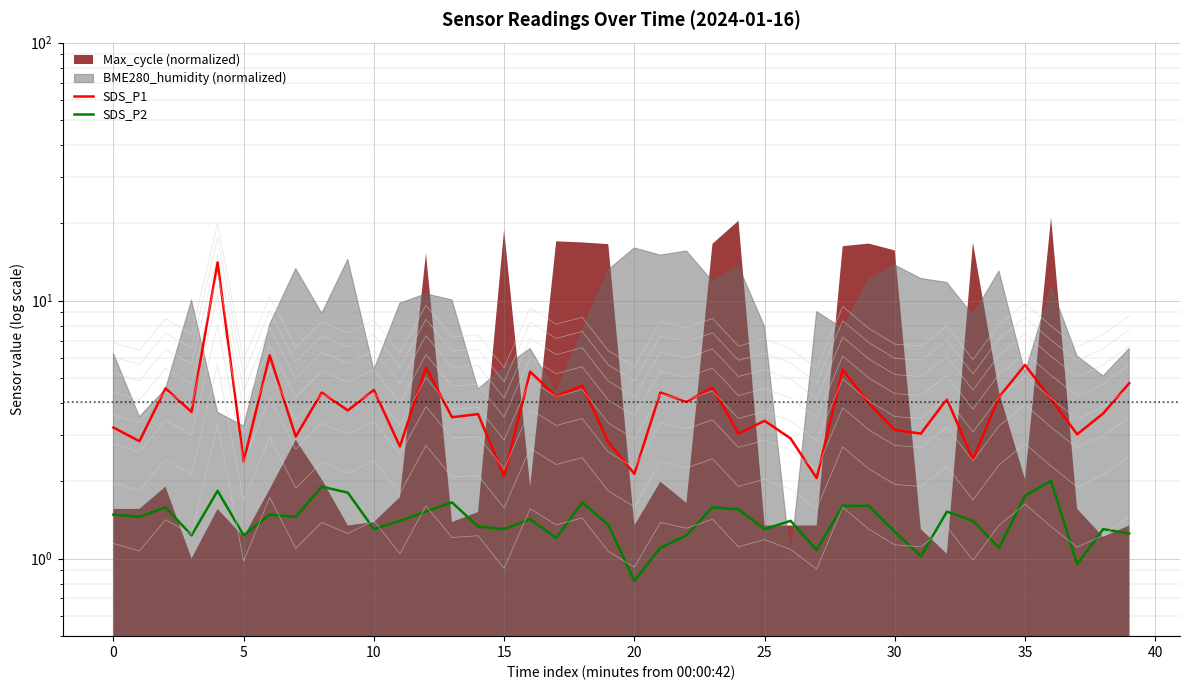

True or false: SDS_P1 and SDS_P2 intersect in this chart.

False